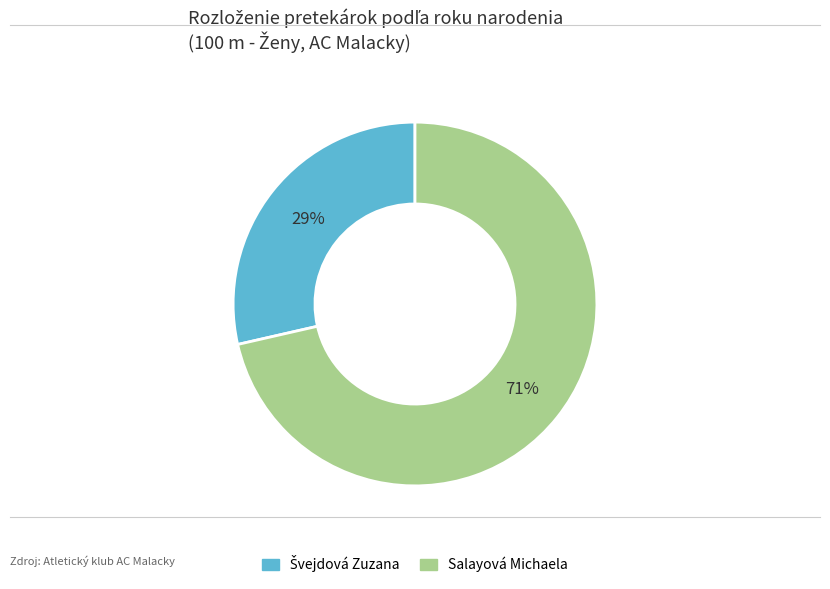

Is there a majority slice in this chart?

Yes